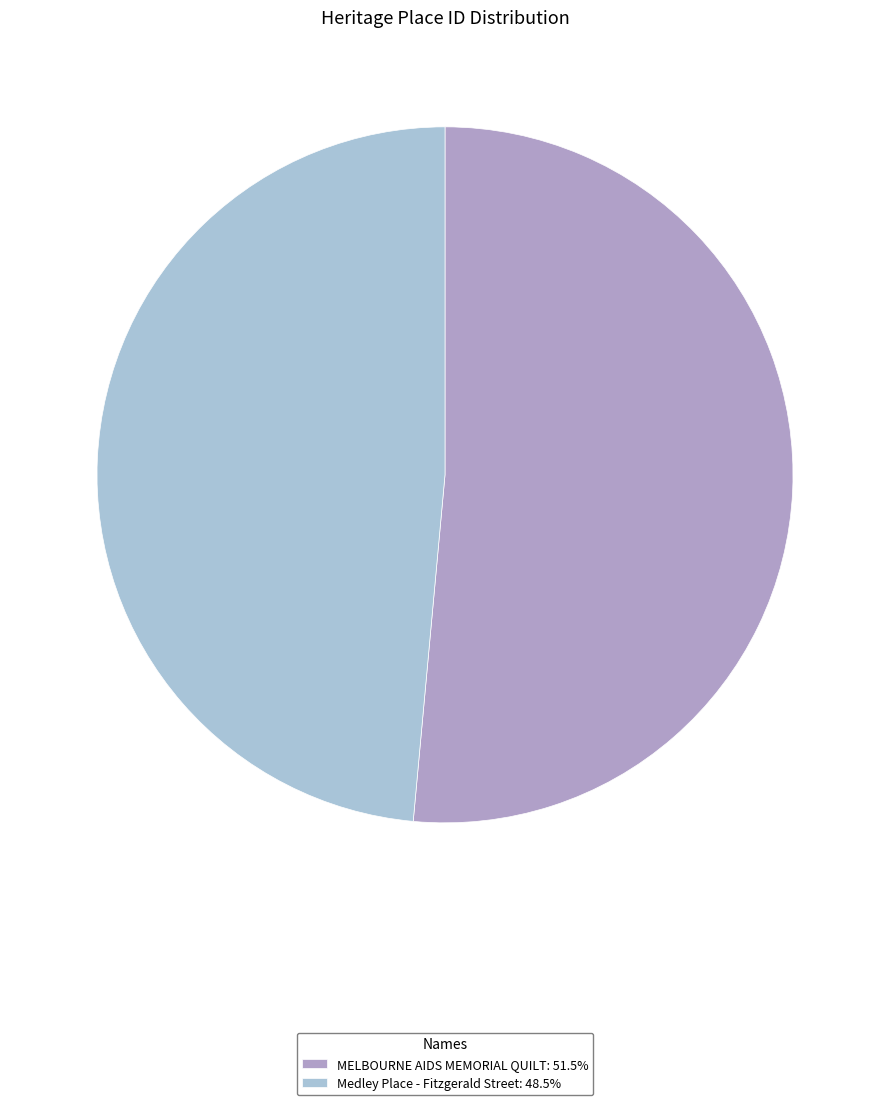

How many slices are in this pie chart?

2